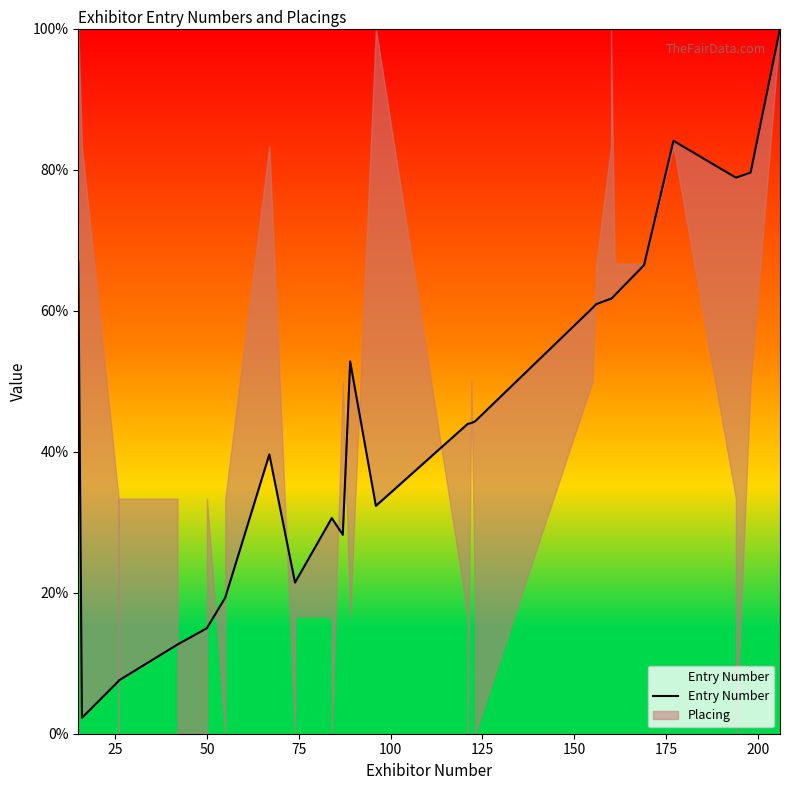

Reading left to right, extract all data points from this chart.

66.9	2.3	7.5	7.5	7.5	12.6	12.6	15.0	15.0	19.3	19.3	39.6	21.4	21.4	30.6	30.6	28.2	52.8	32.3	43.9	43.9	44.1	44.3	44.3	60.4	60.9	61.7	61.6	62.2	66.4	84.1	78.9	78.9	79.6	100.0